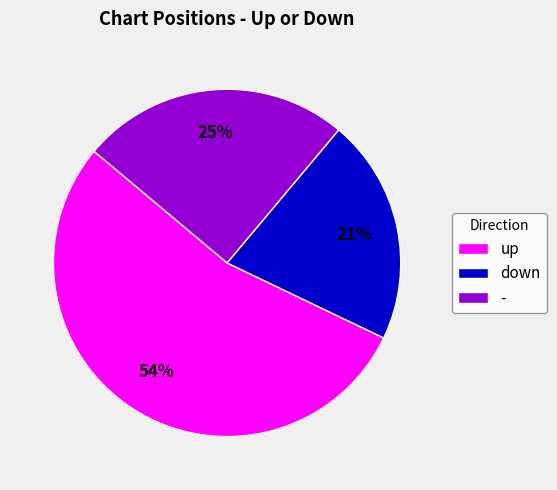

What is the smallest slice in the pie chart?

down